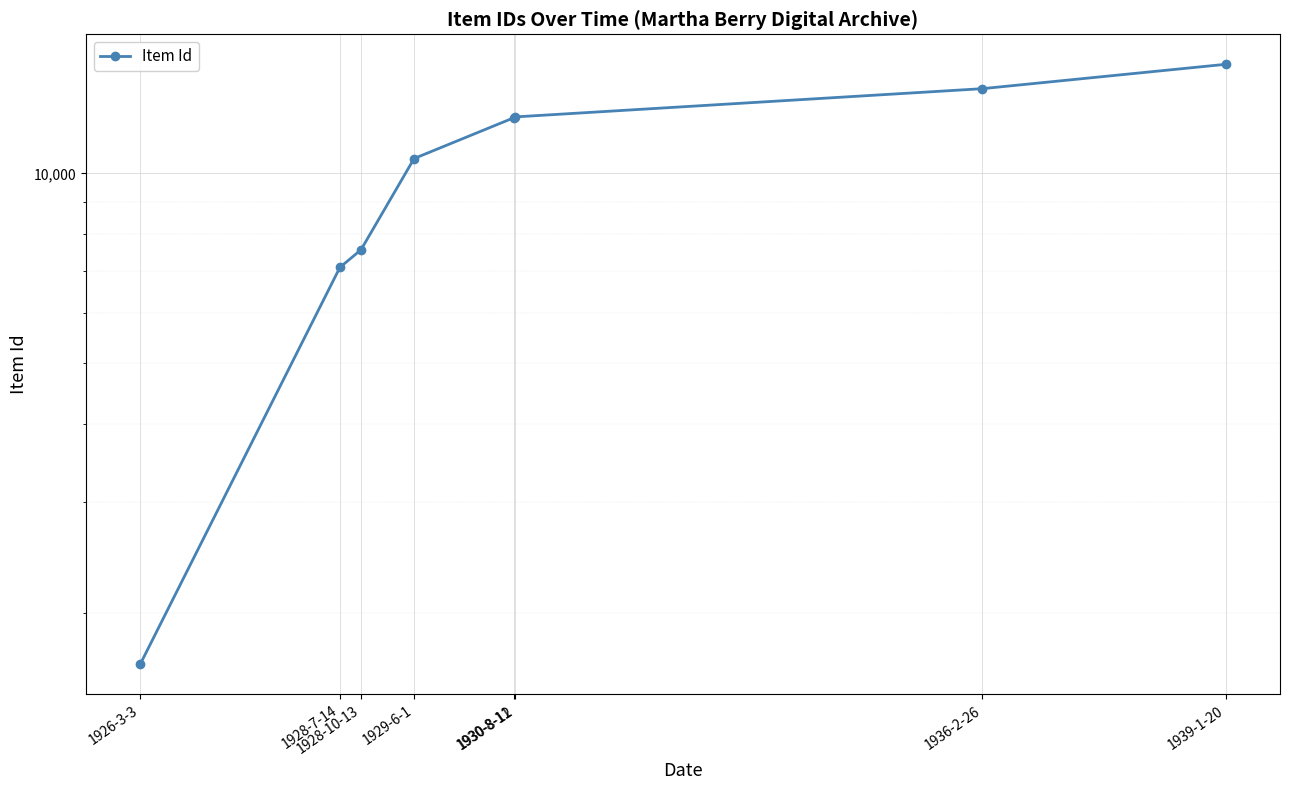

The chart shows a value of 14910 at 1939-1-20. True or false?

True